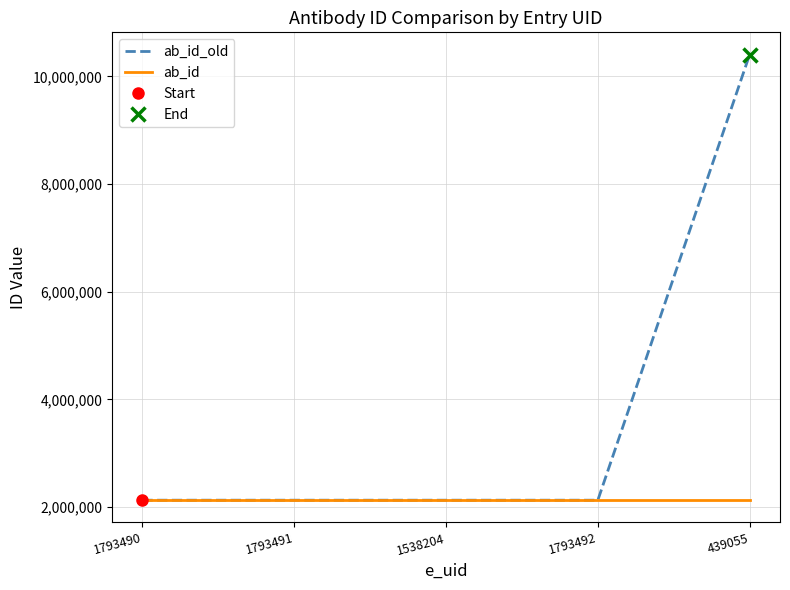

How many lines are shown in the chart?

2